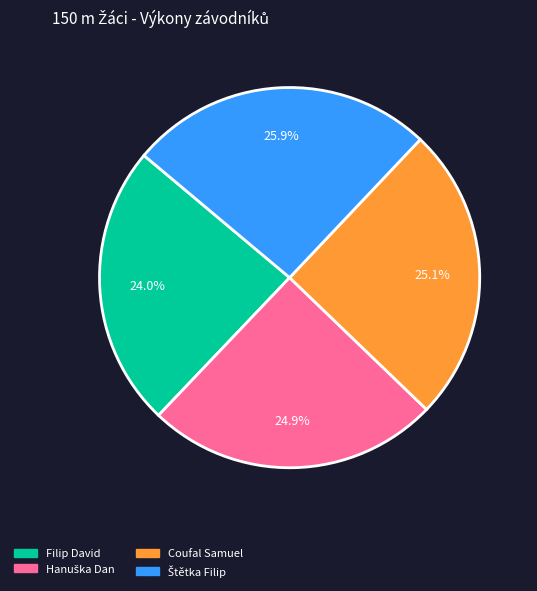

Is there any slice that represents more than half of the pie?

No